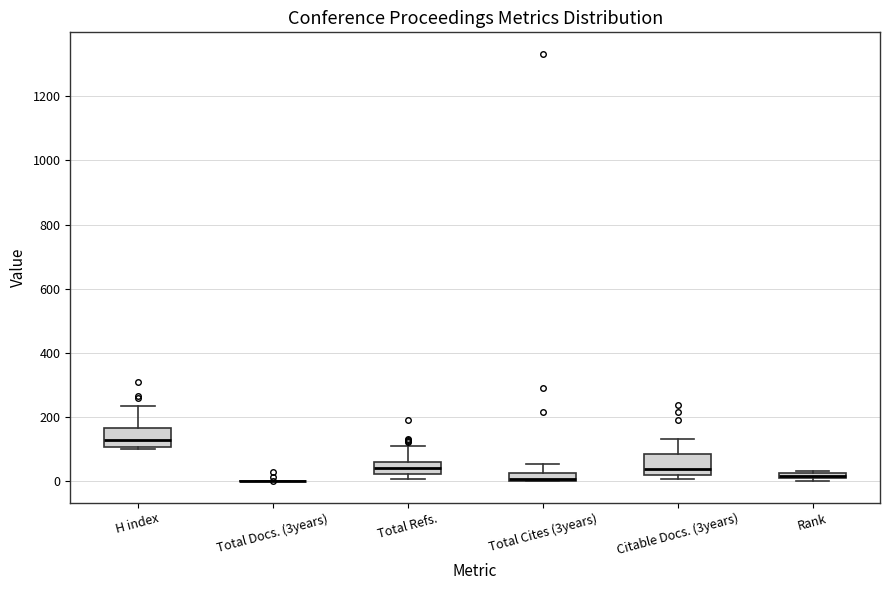

Where does the upper whisker of the box for Total Cites (3years) end on the y-axis? The values are not printed on the chart, so give them approximately, as read against the axis.

60